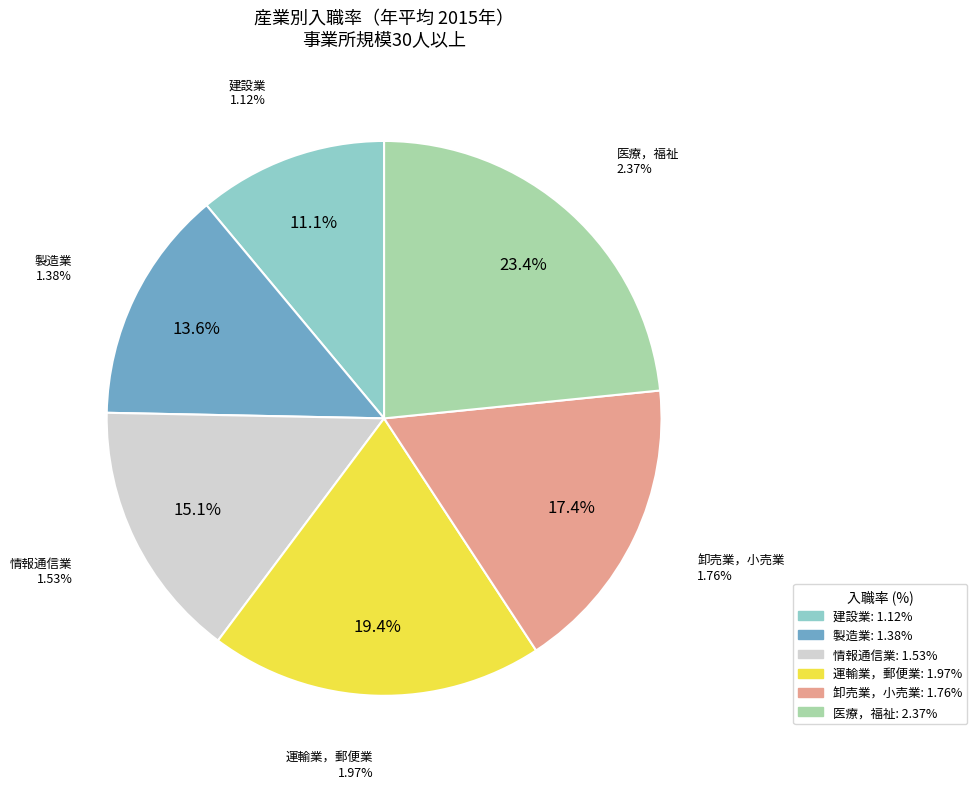

Count the number of slices in the pie.

6